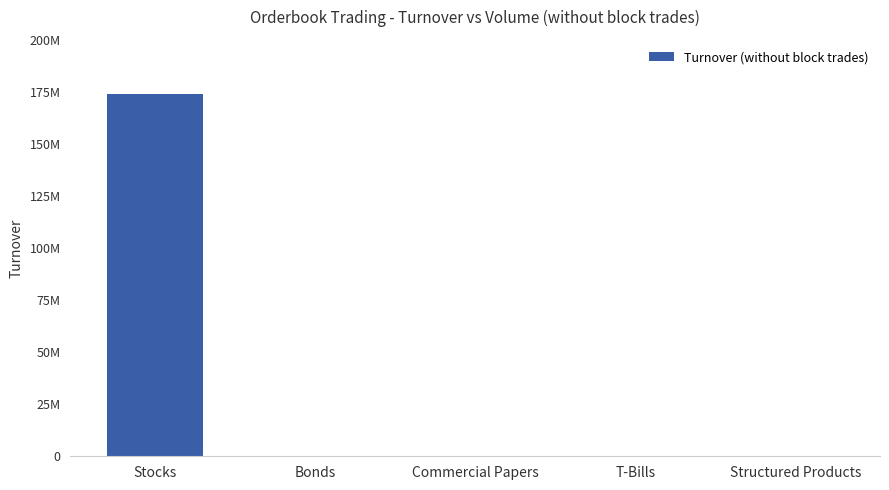

At which category does the chart reach its peak across all series?

Stocks